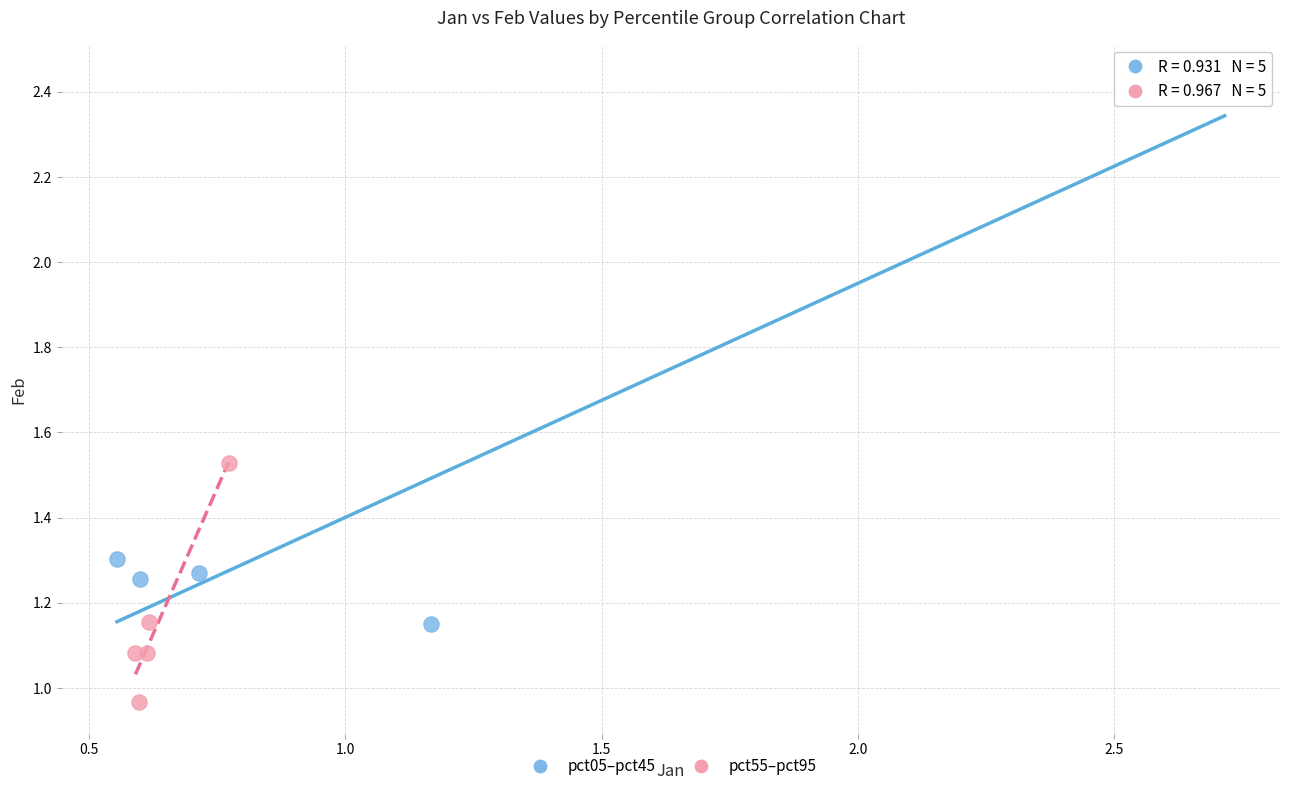

Which series has the widest spread of Y values?

pct05–pct45